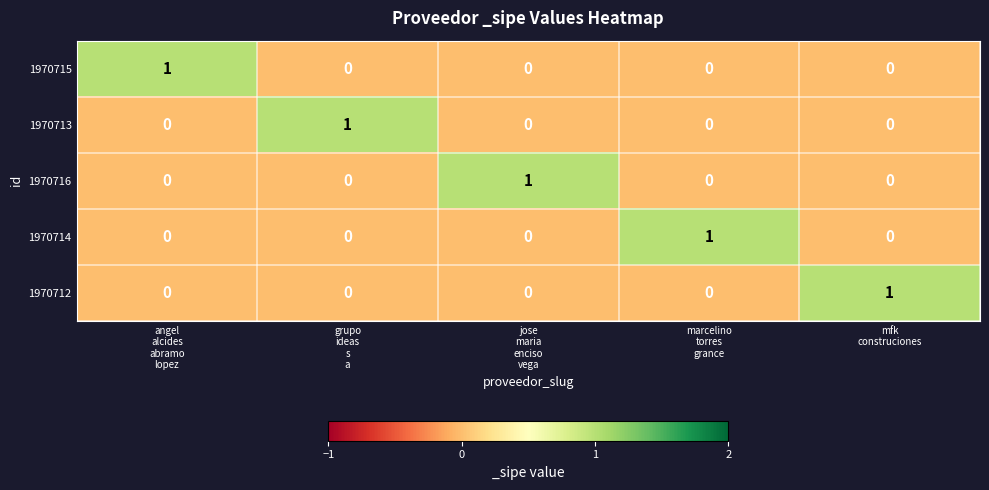

At how many categories does at least one series exceed 0?

5